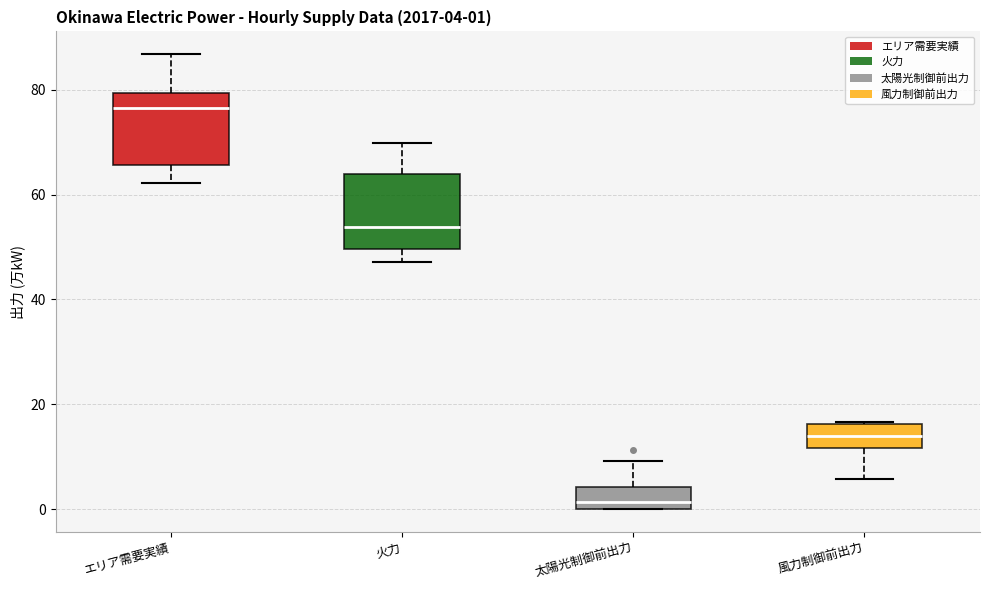

Which box has the lowest median line?

太陽光制御前出力